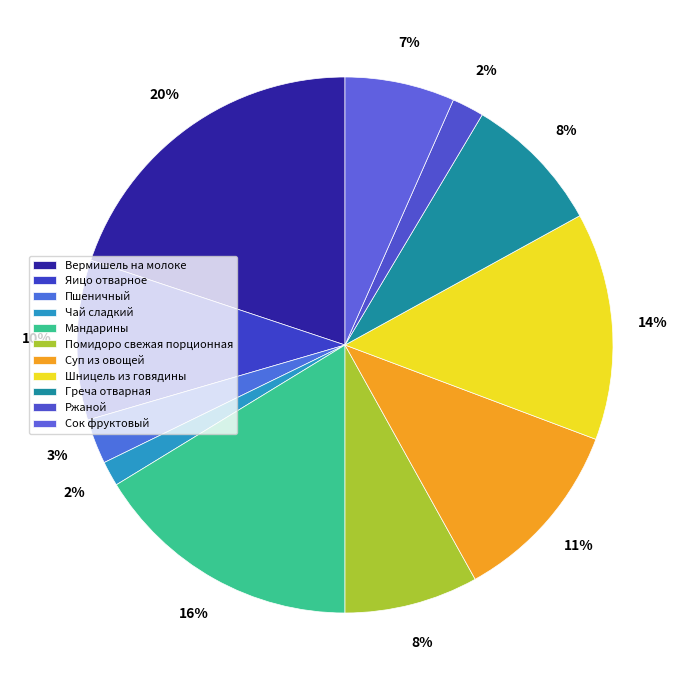

What is the change in value from Помидоро свежая порционная to Ржаной?

-10.2